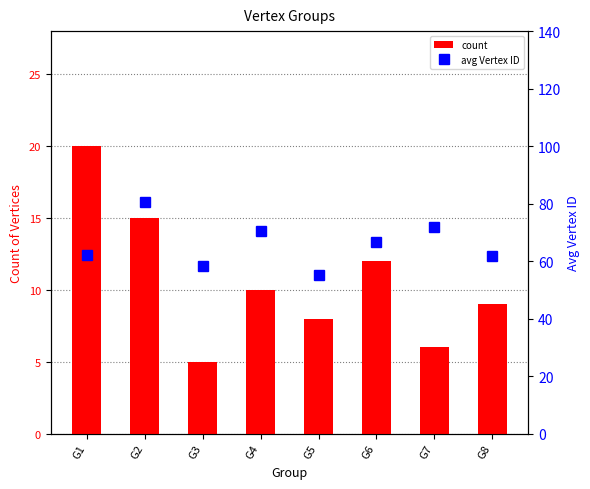

Which series has the largest total across all categories?

avg Vertex ID